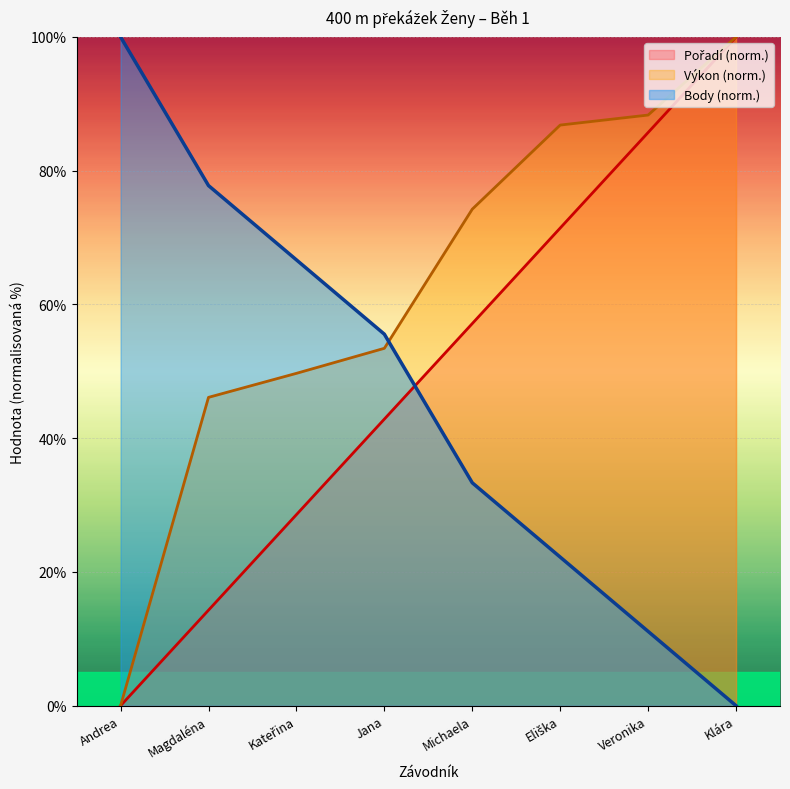

After their last crossing, which series has the higher values: Výkon (norm.) or Body (norm.)?

Výkon (norm.)